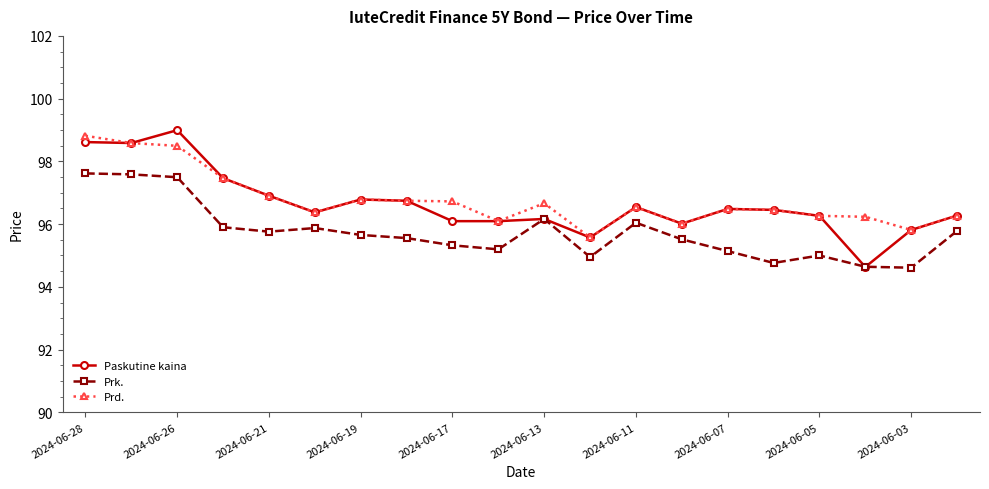

Which series has the largest total across all categories?

Prd.